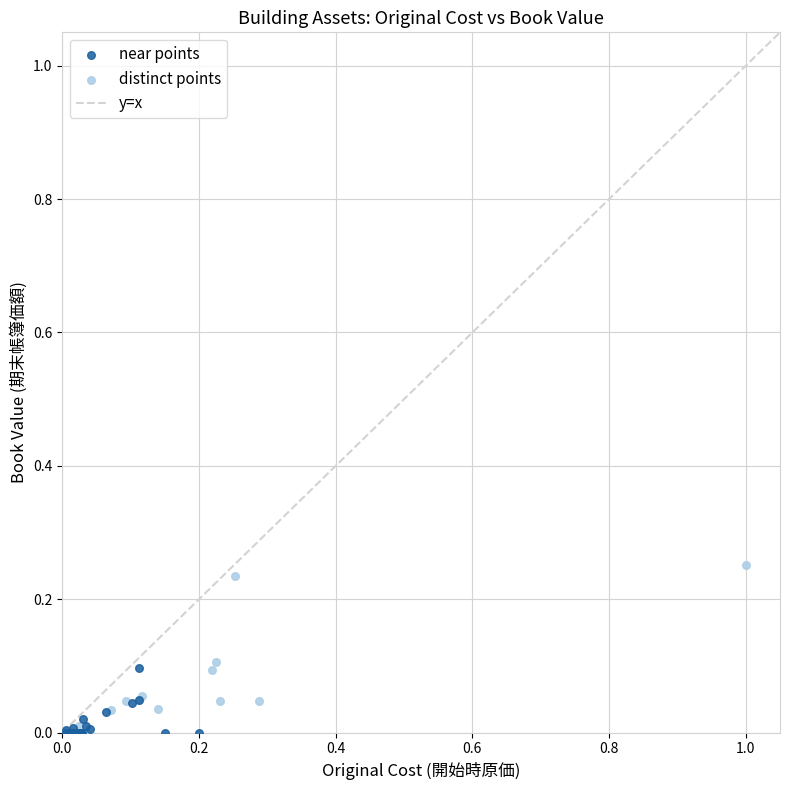

Which series has the largest Y range (max minus min)?

distinct points